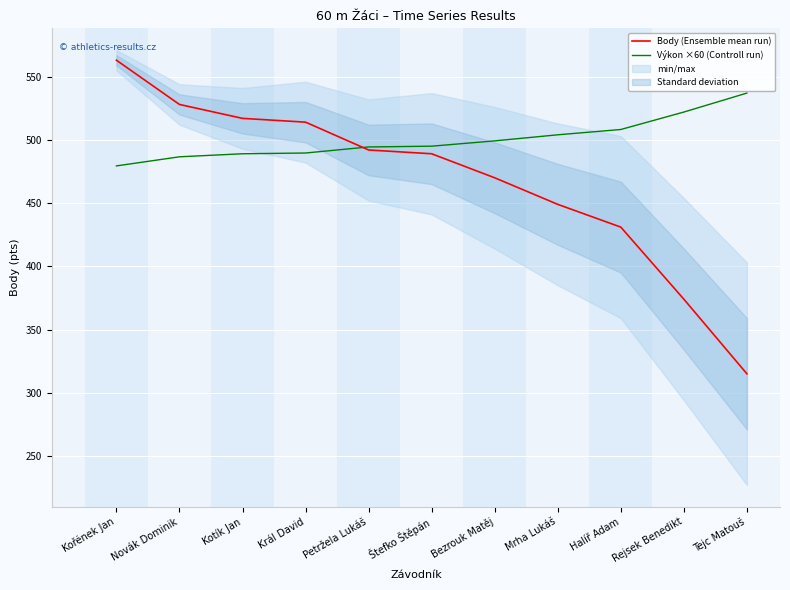

Is it true that Výkon ×60 (Controll run) equals 494.4 at Petržela Lukáš?

True